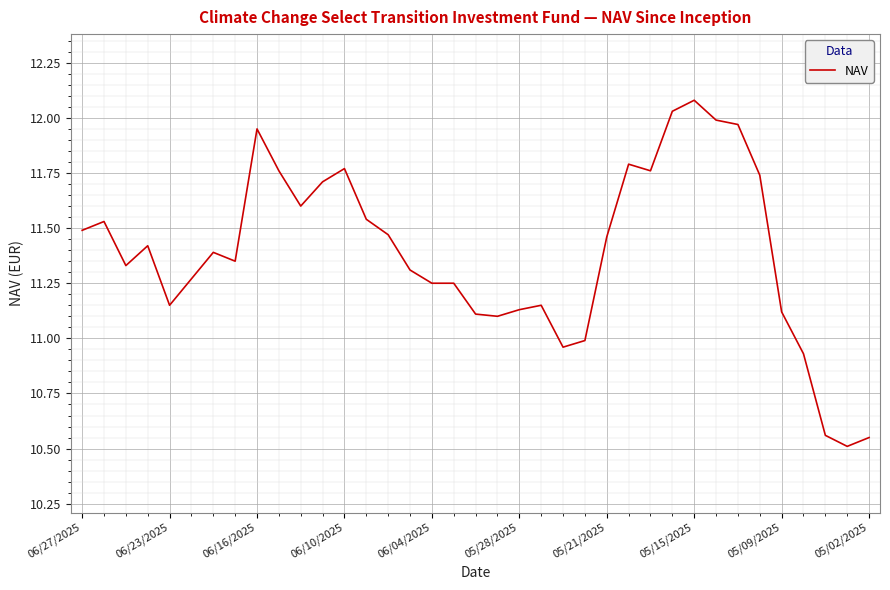

What is the maximum value shown in the chart?

12.1